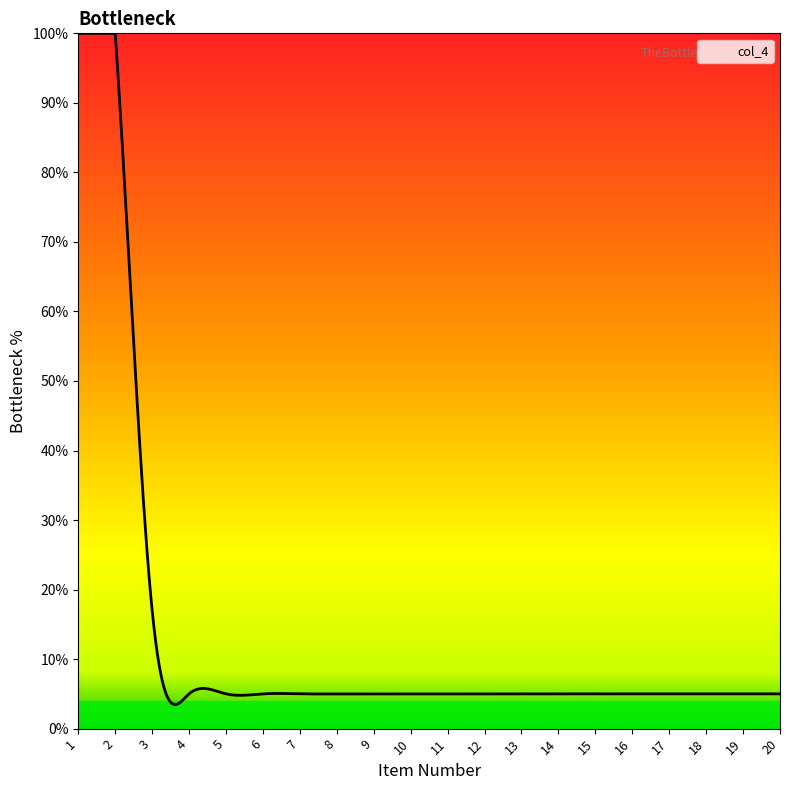

What is the greatest value displayed?

100.0